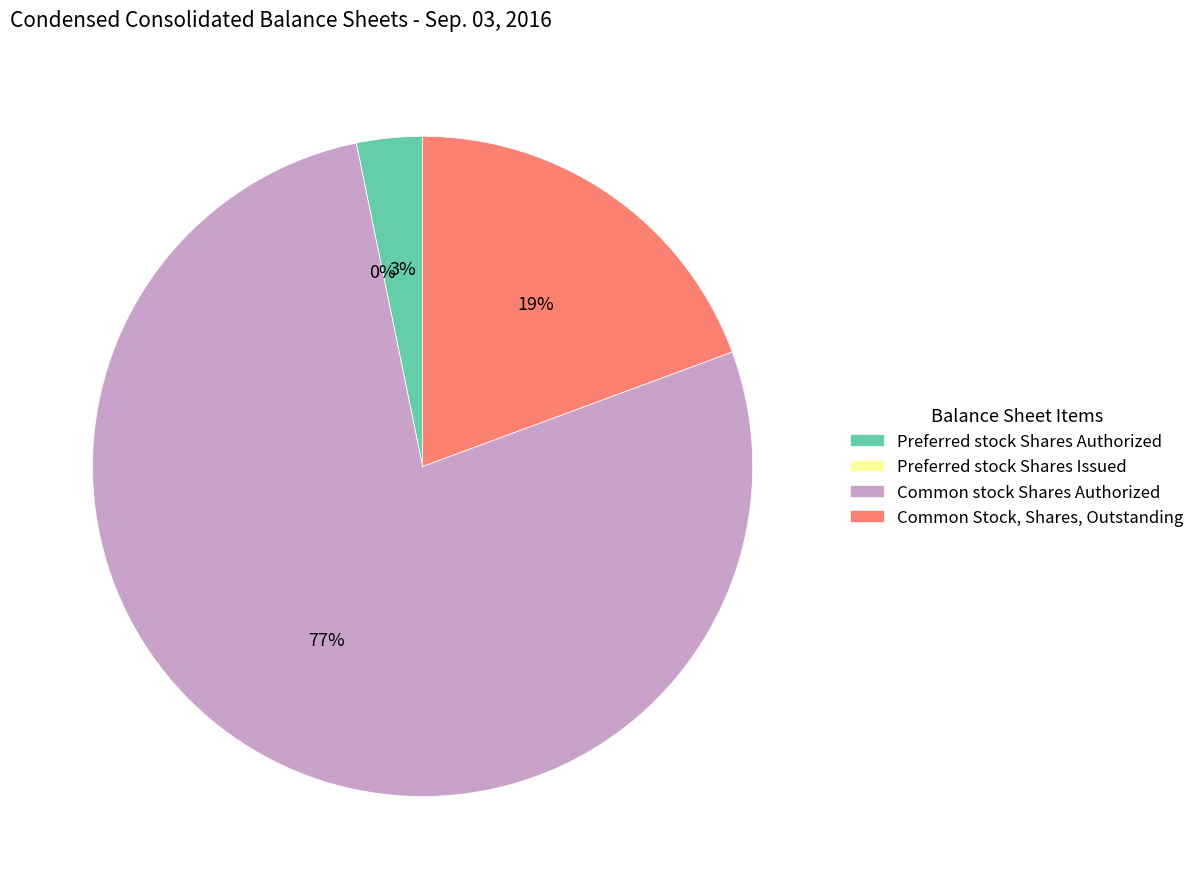

Which has a higher value, Preferred stock Shares Authorized or Preferred stock Shares Issued?

Preferred stock Shares Authorized